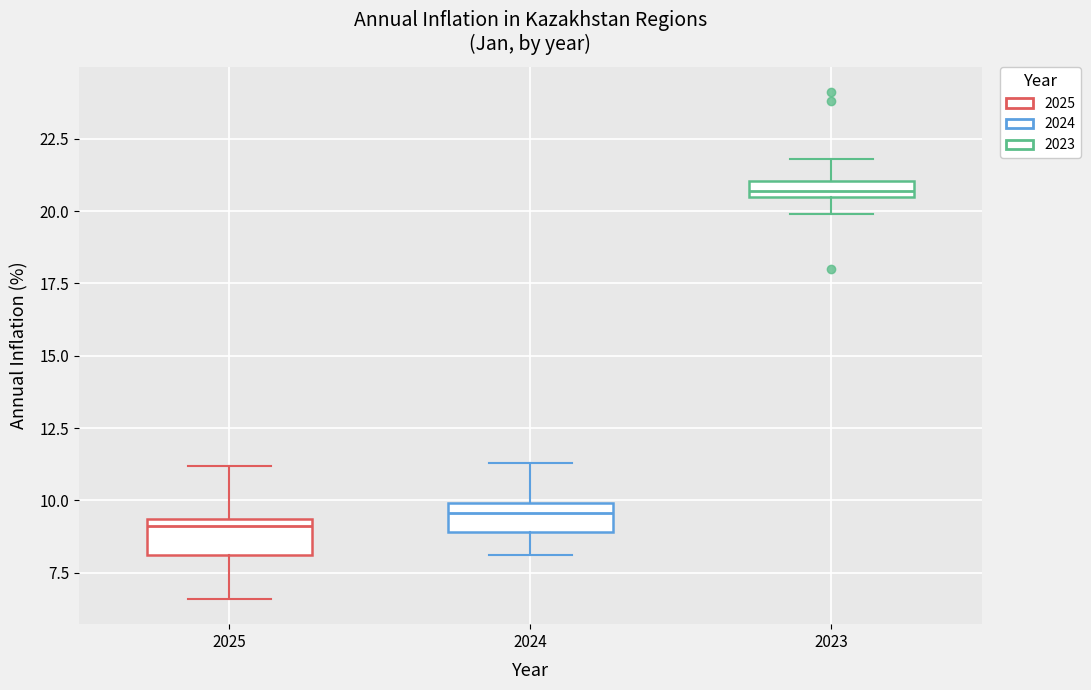

Where does the upper whisker of the box at x = 2025 end on the y-axis? The values are not printed on the chart, so give them approximately, as read against the axis.

11.0